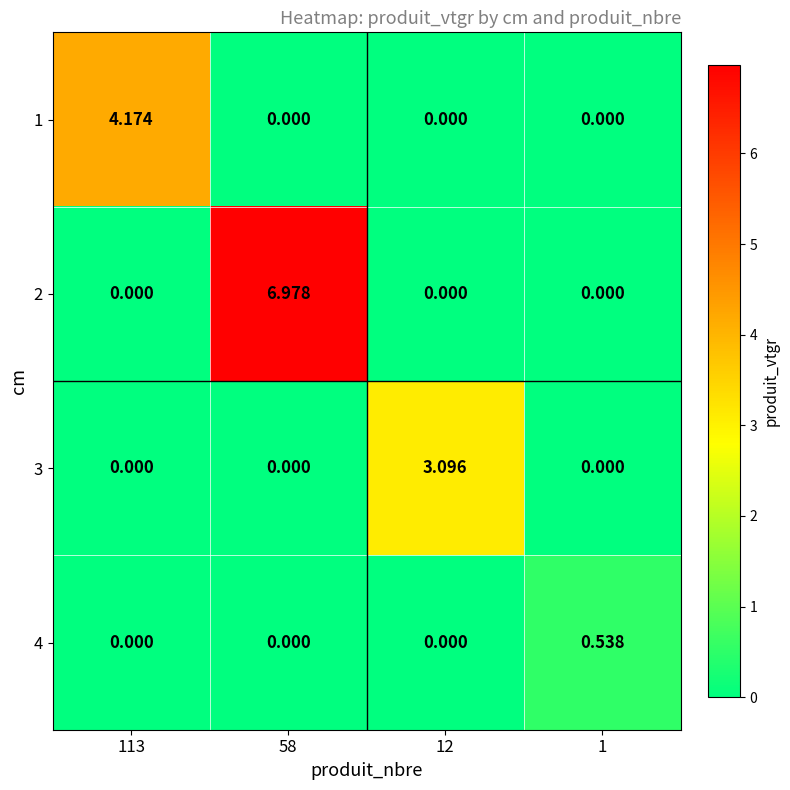

List the series in order of their overall mean, lowest first.

4, 3, 1, 2